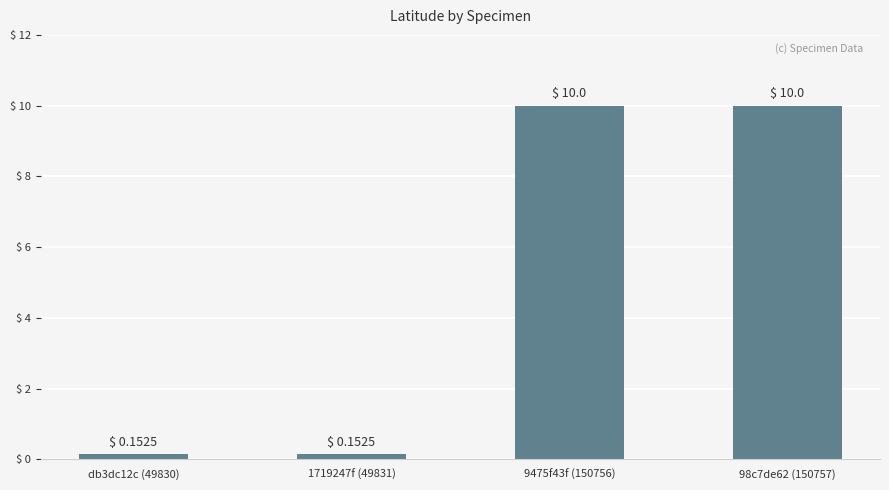

What is the label of the 1st bar from the right?

98c7de62 (150757)